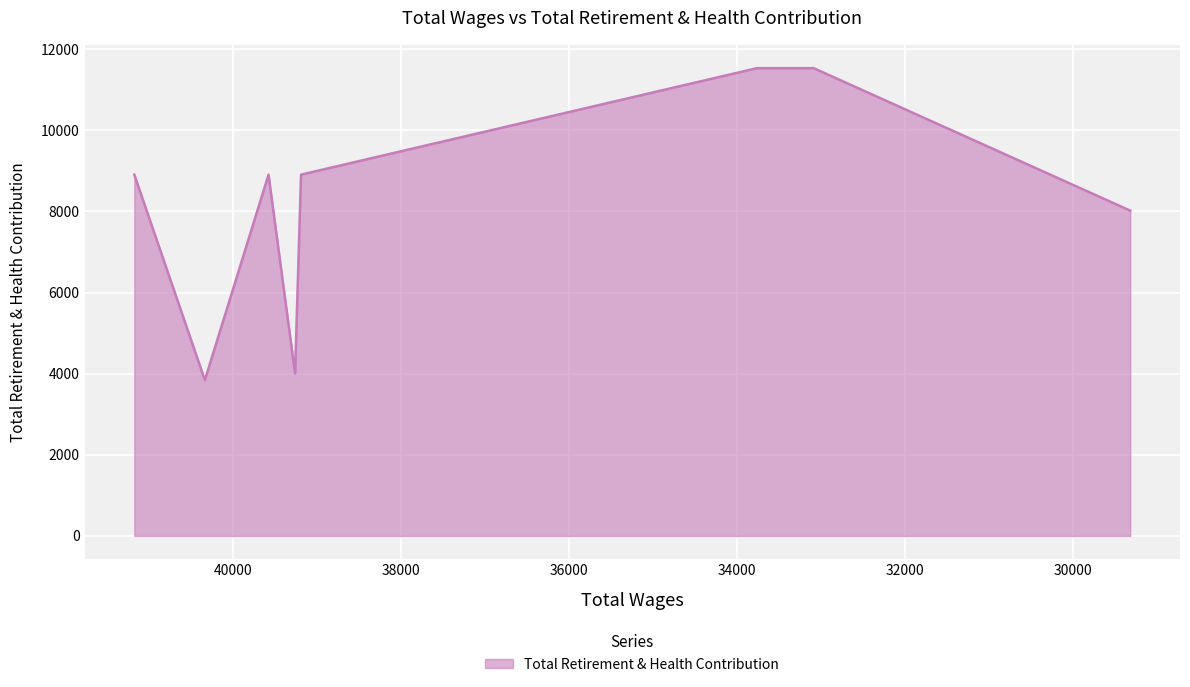

True or false: the data has more than 2 interior local peaks.

False